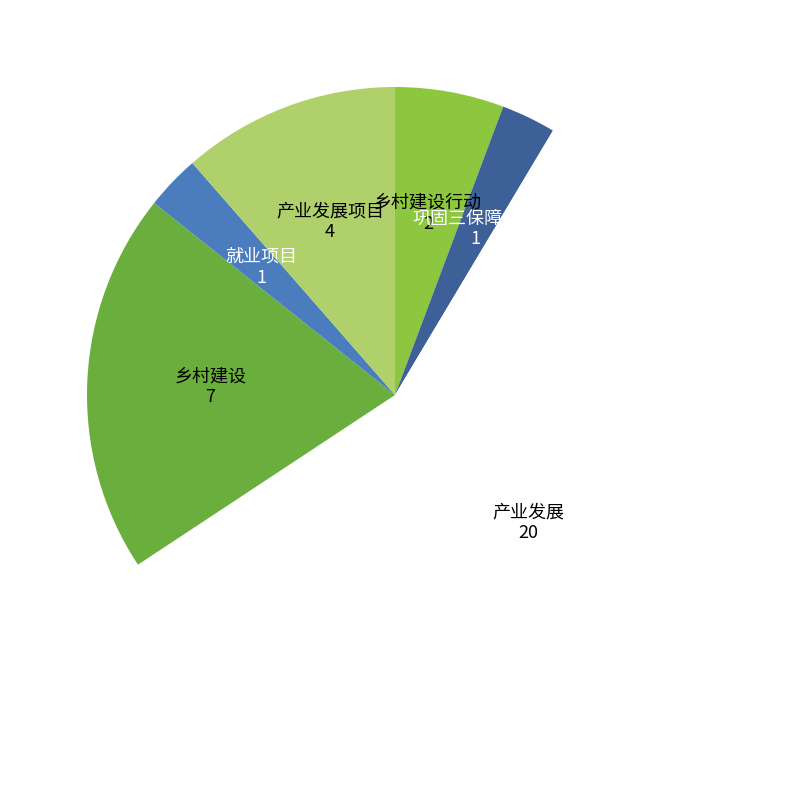

How many slices are in this pie chart?

6